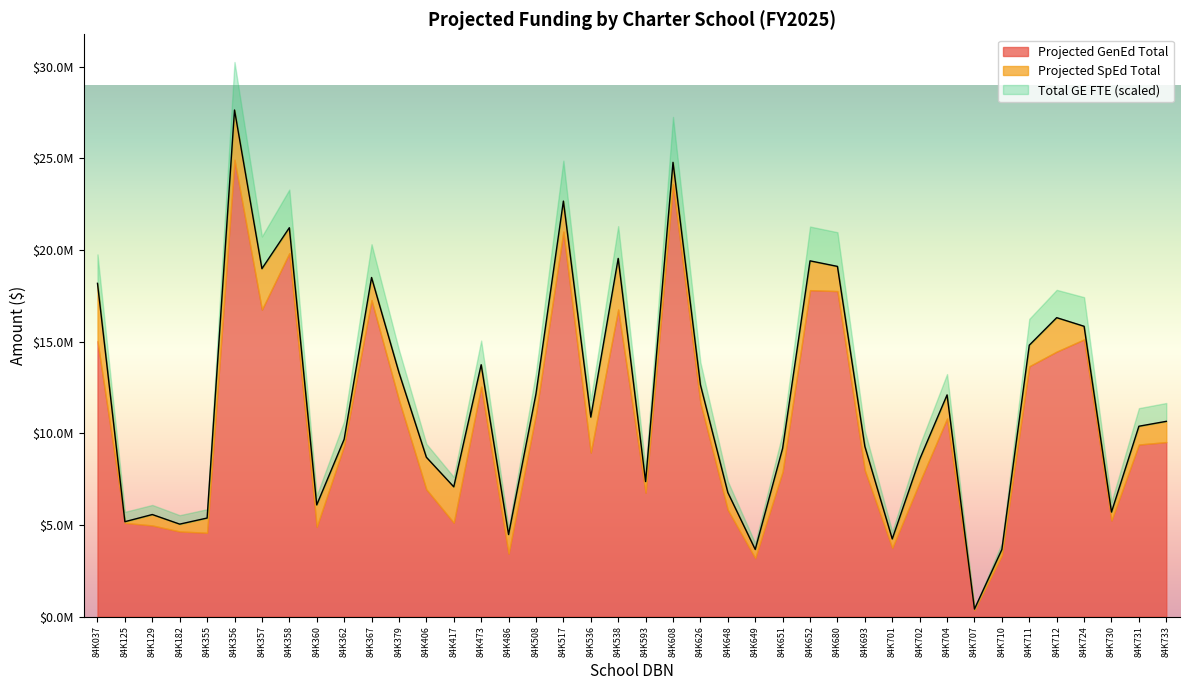

What is the value of the Projected GenEd Total point at the 30th from the left?

3748716.2